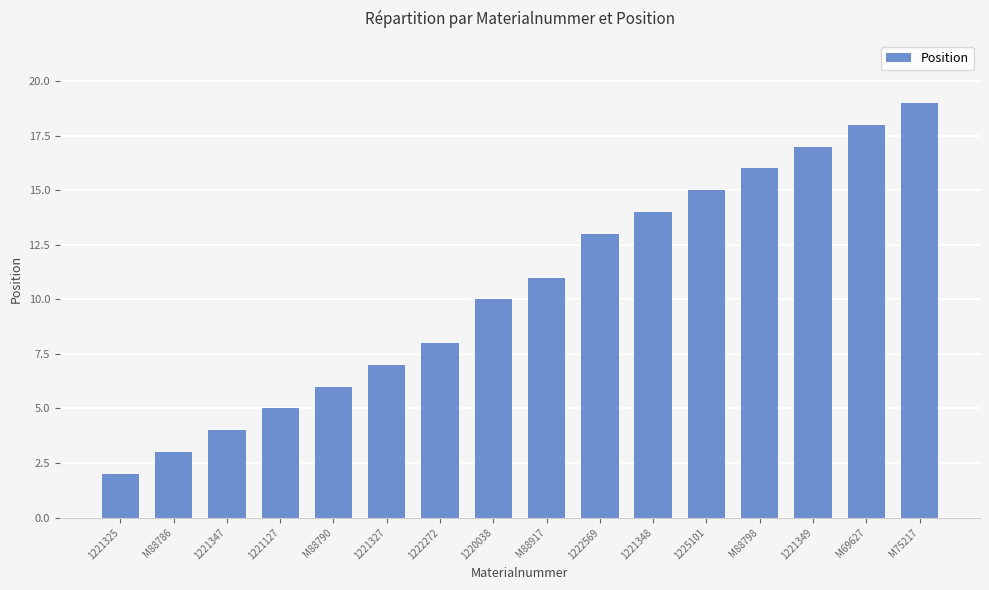

What is the value of the 15th bar from the left?

18